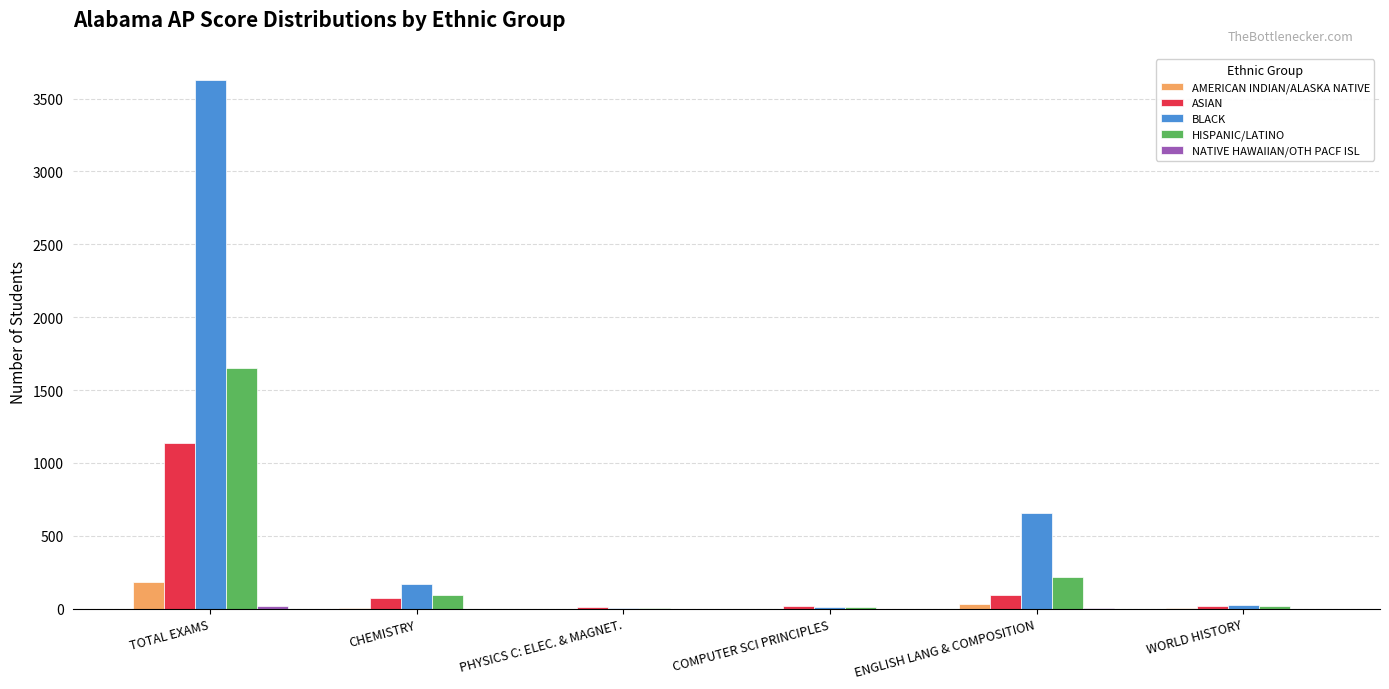

What is the total value across all series at CHEMISTRY?

342